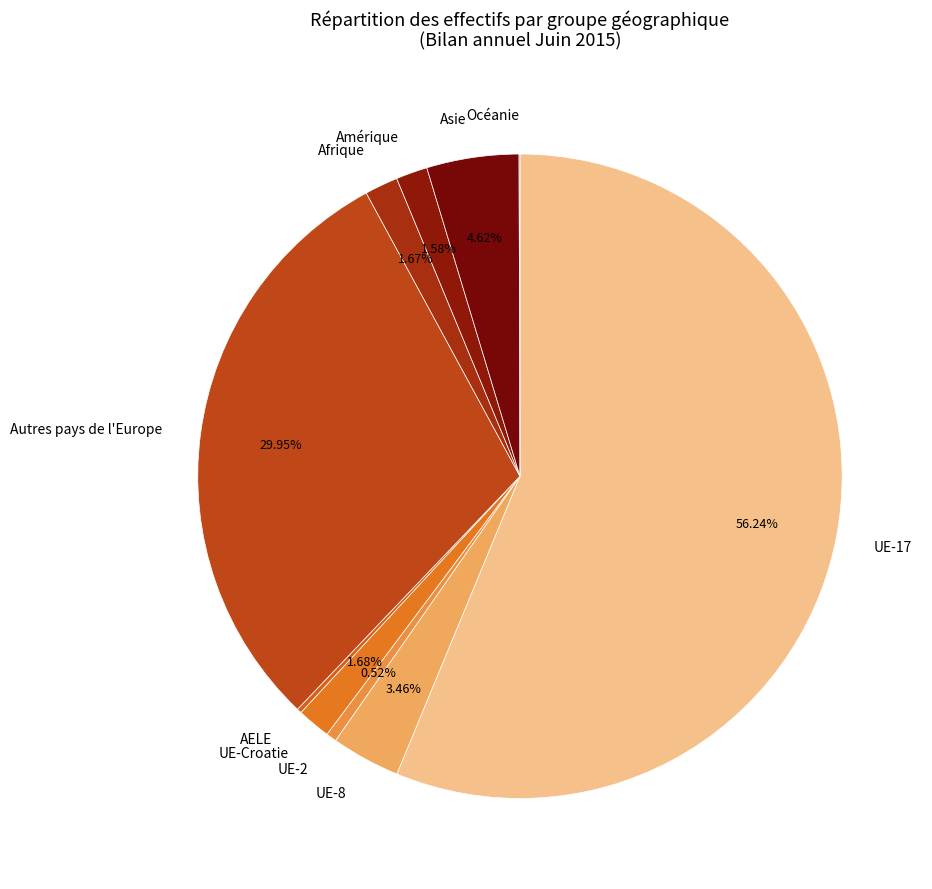

Between Afrique and Asie, which is larger?

Asie